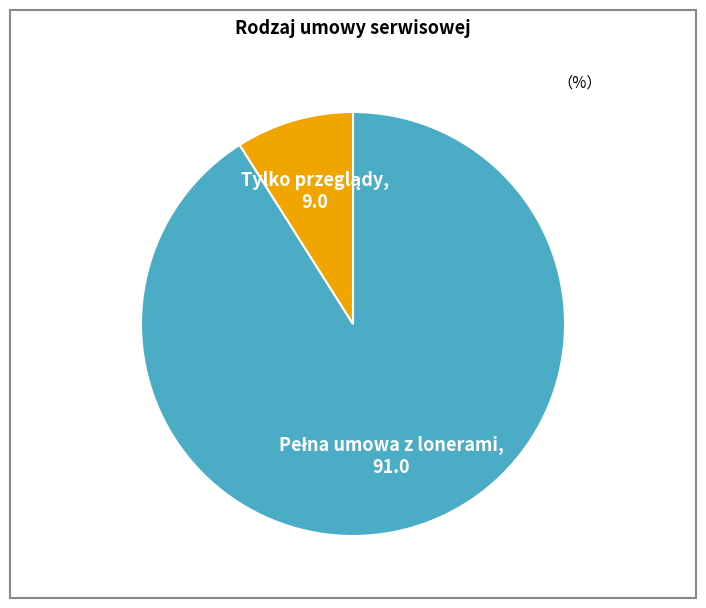

Does any single category account for the majority?

Yes